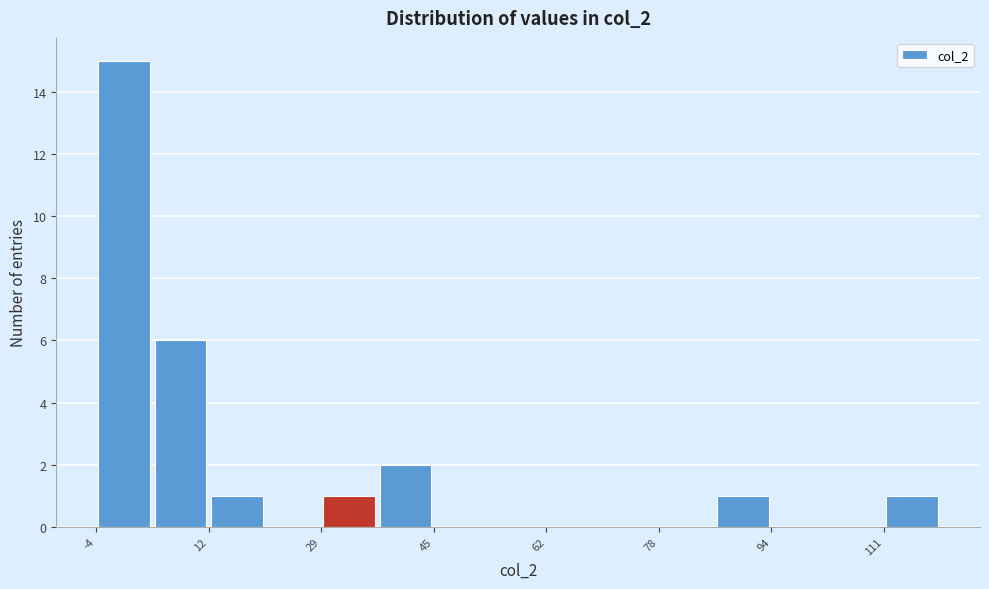

How tall is the bar that spans 12.4 to 20.6 on the x-axis? Neither the bar edges nor the heights are printed on the chart, so give them approximately, as read against the axes.

1